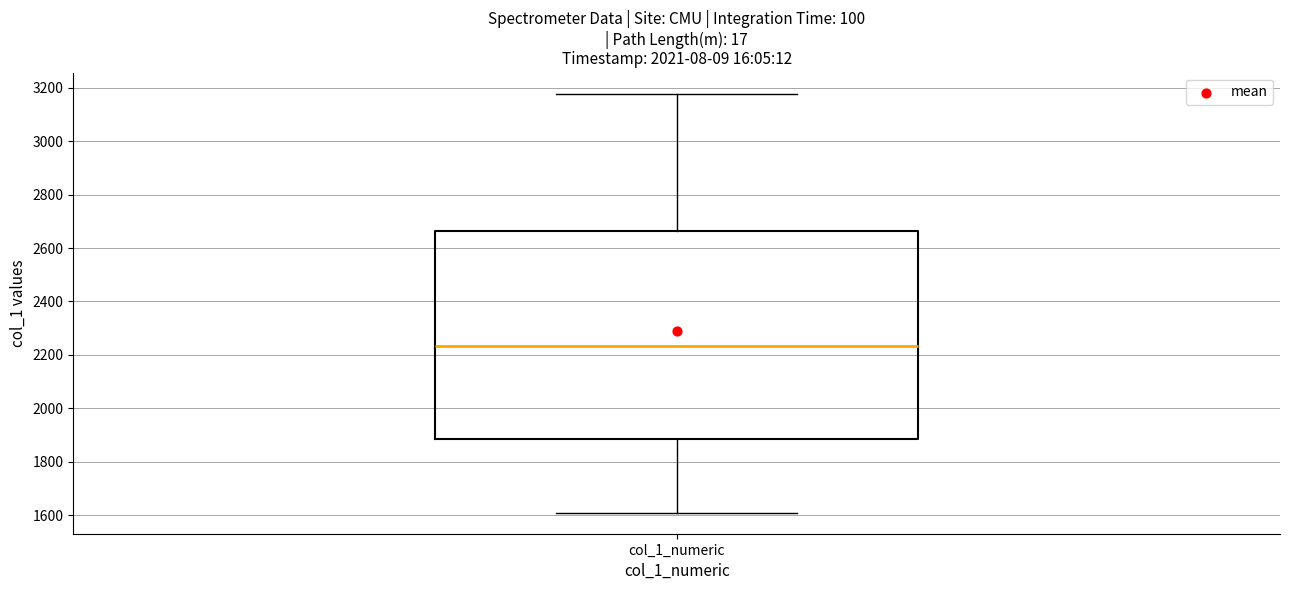

Transcribe this box plot: give where the median line is, the range the box spans, and where the two whiskers end, as read against the y-axis. The values are not printed on the chart, so give them approximately, as read against the axis.

median 2240, box 1880 to 2660, whiskers 1600 to 3180